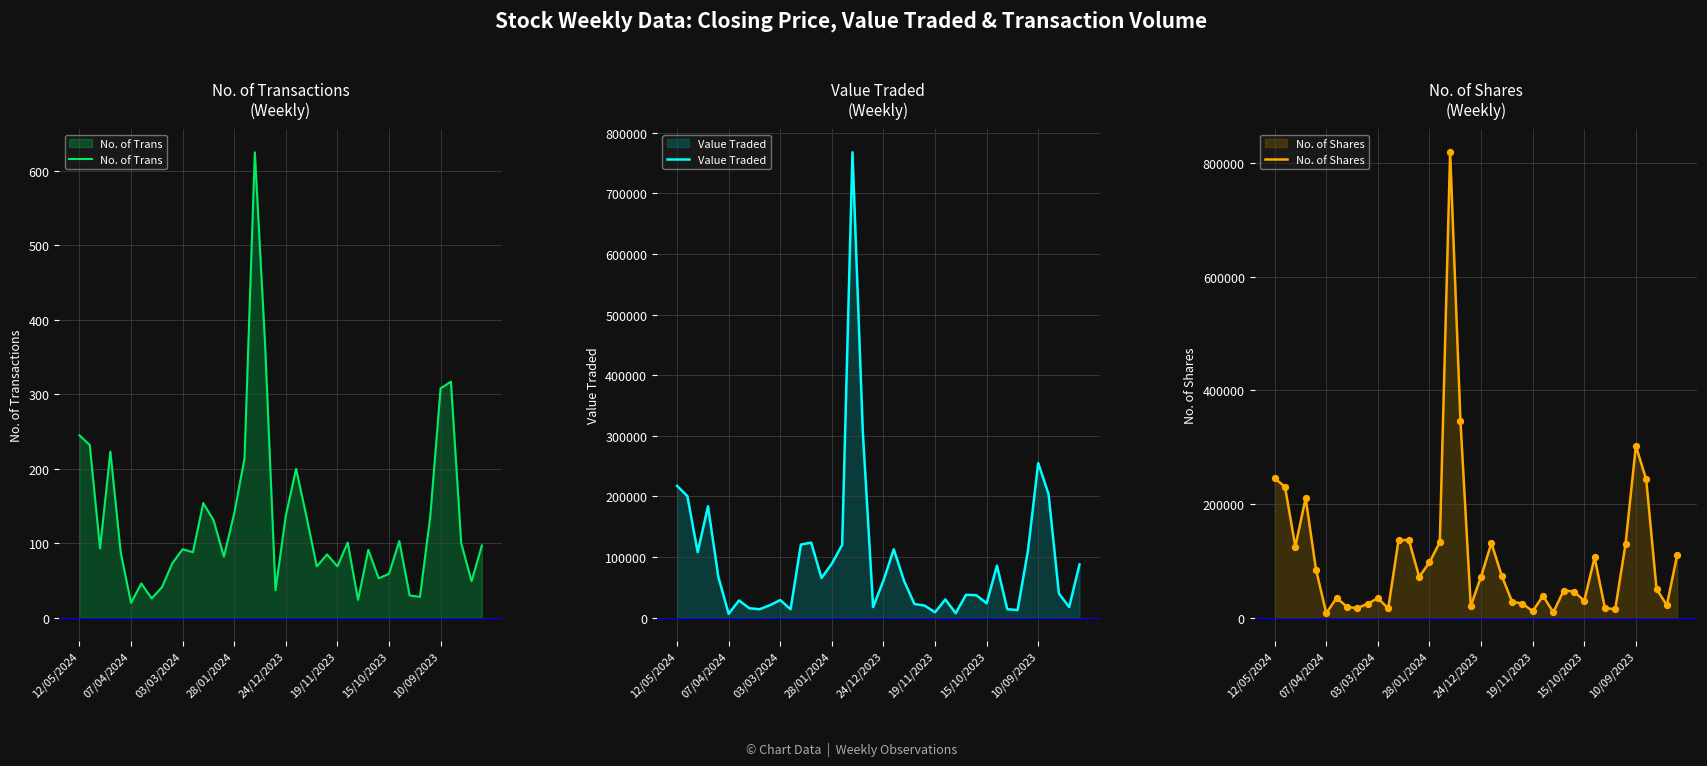

The value of No. of Trans at 28/01/2024 is 140. True or false?

True